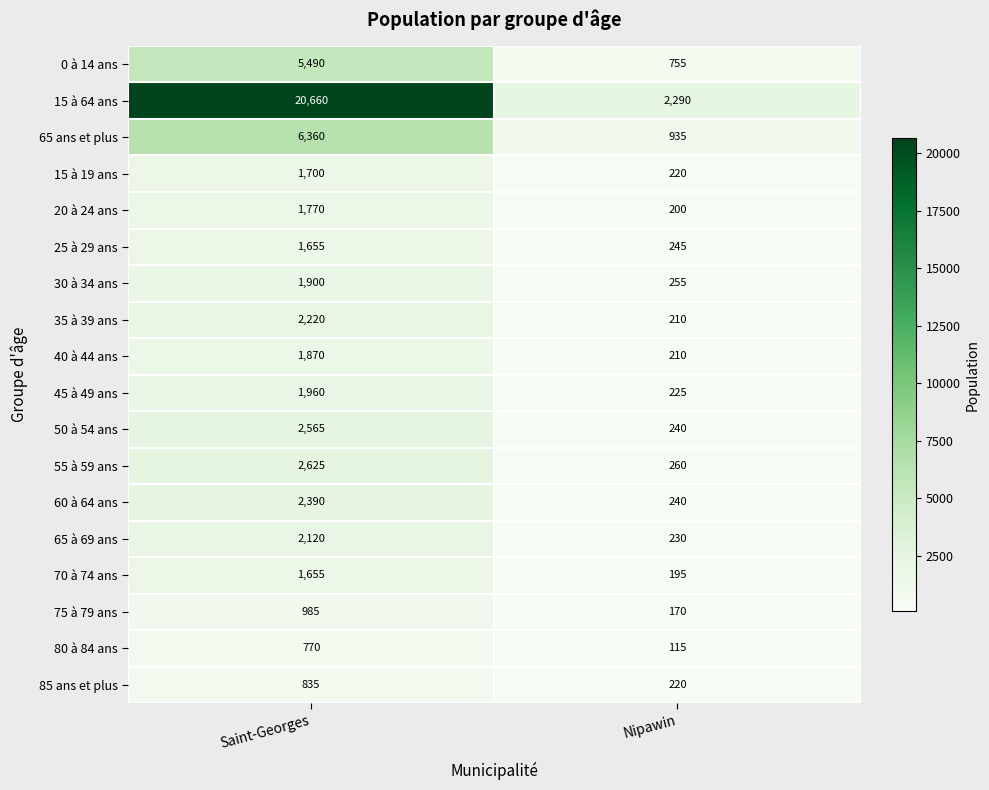

Between Saint-Georges and Nipawin, which series saw the biggest shift?

15 à 64 ans